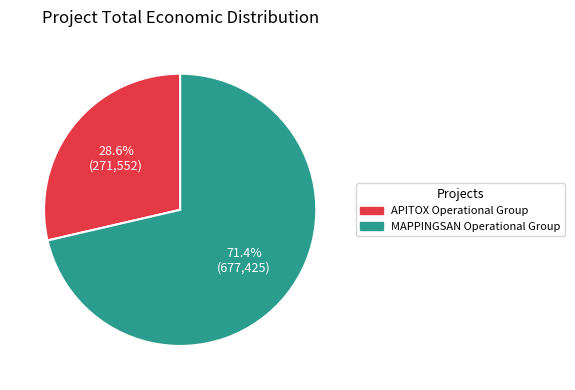

How much of the chart is everything except APITOX Operational Group?

71.4%